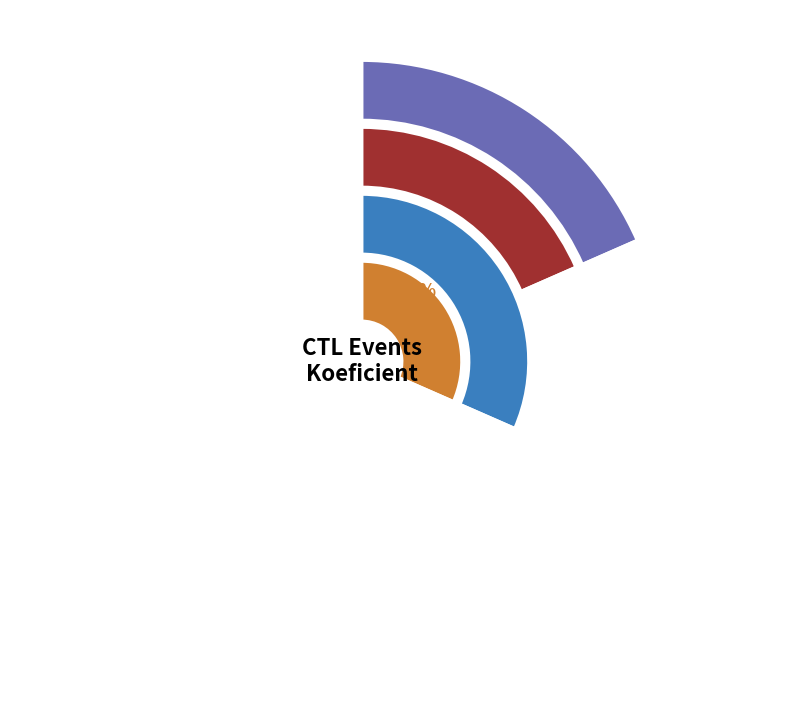

To the nearest percent, what is the combined percentage of 181609 and 181621?

50%